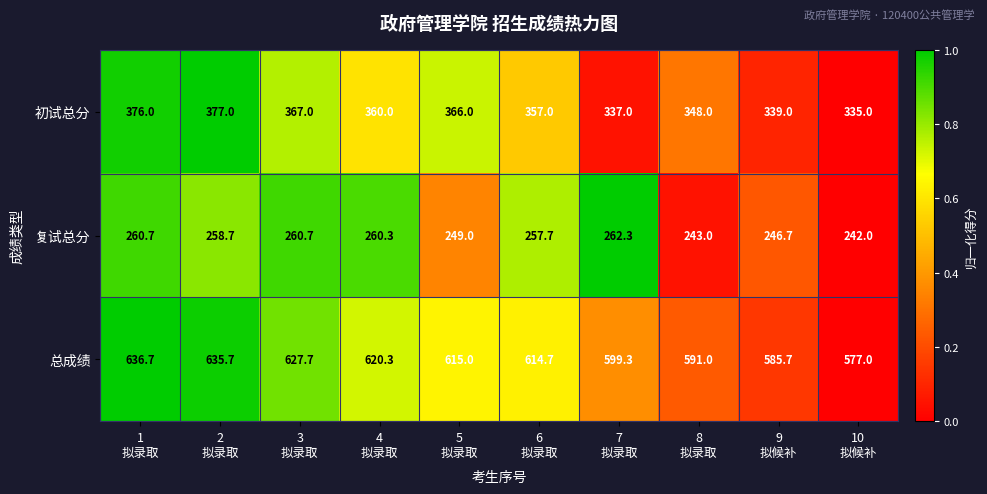

Which series has the widest spread of values?

总成绩